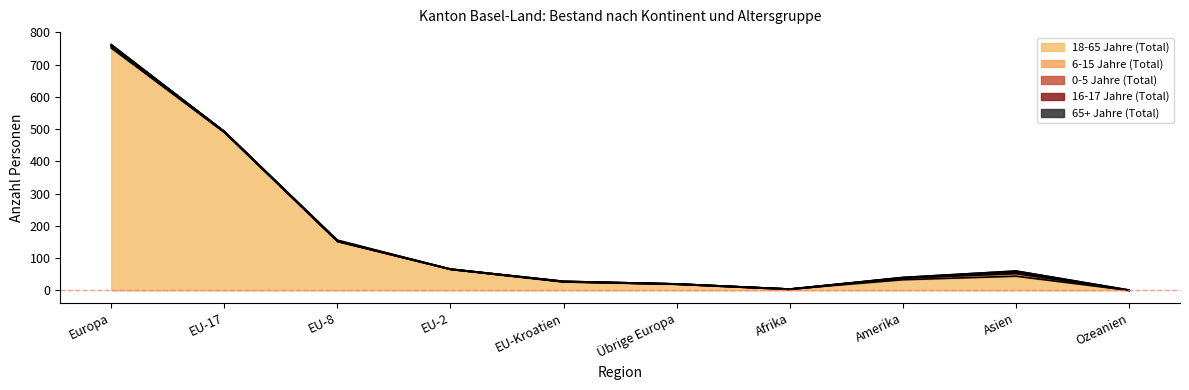

What is the difference between the maximum and minimum values in the 0-5 Jahre (Total) series?

5